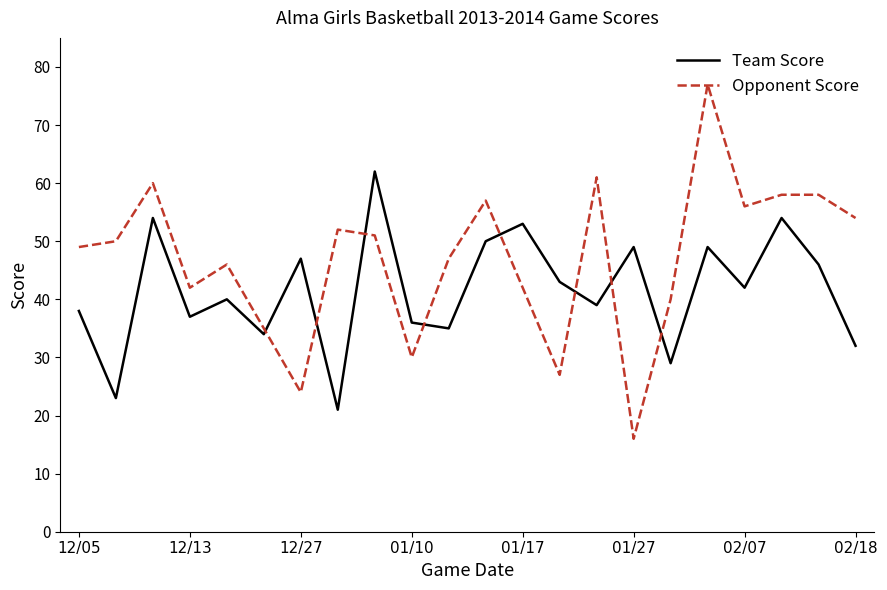

List the series in order of their peak value, highest first.

Opponent Score, Team Score